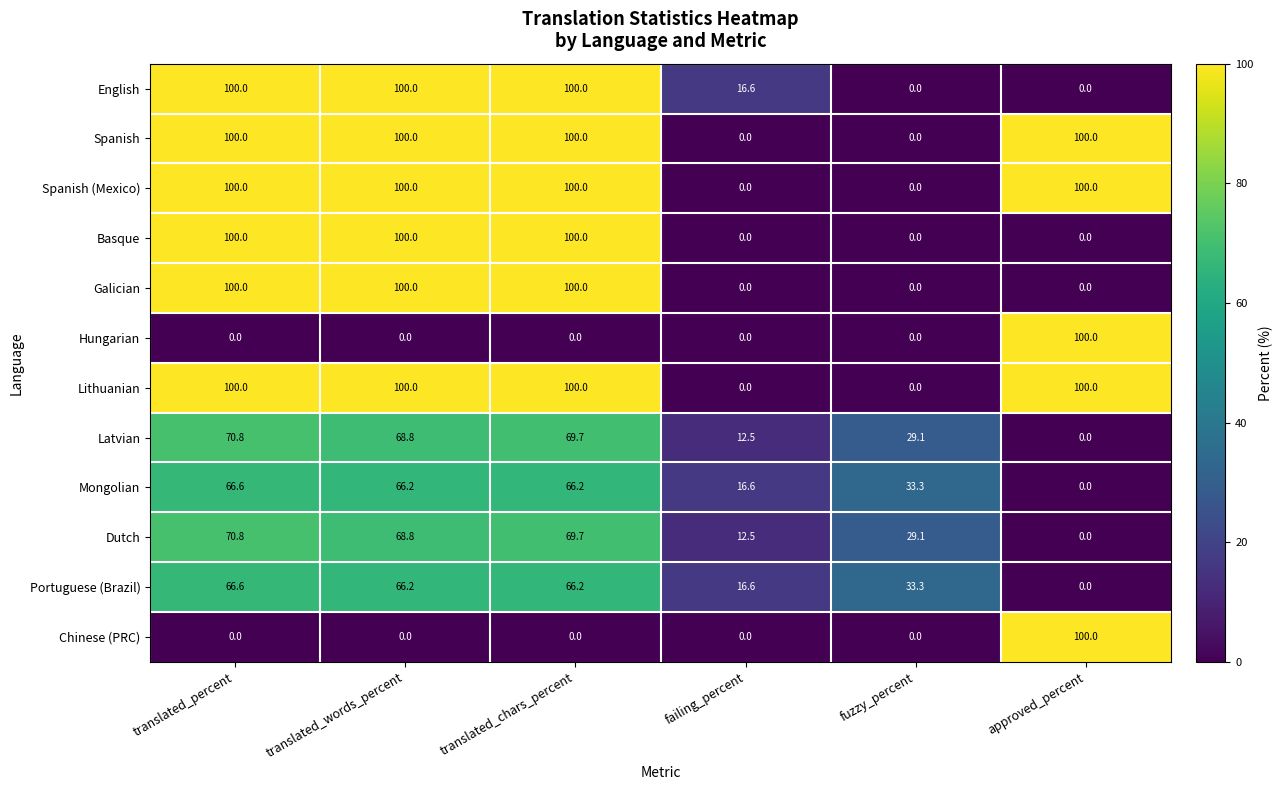

What is the spread (max minus min) of values at translated_chars_percent?

100.0